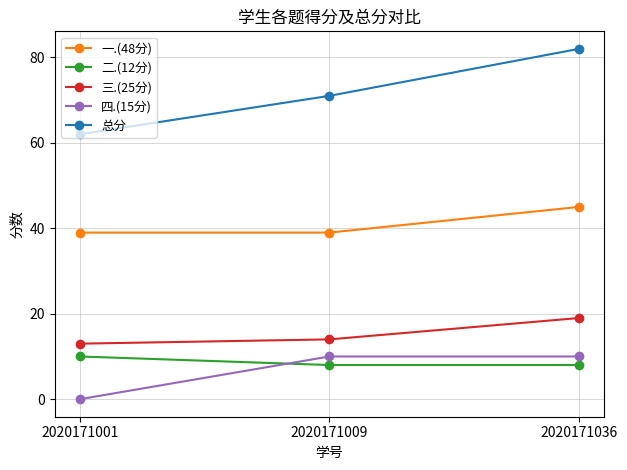

What is the sum of all 一.(48分) values?

123